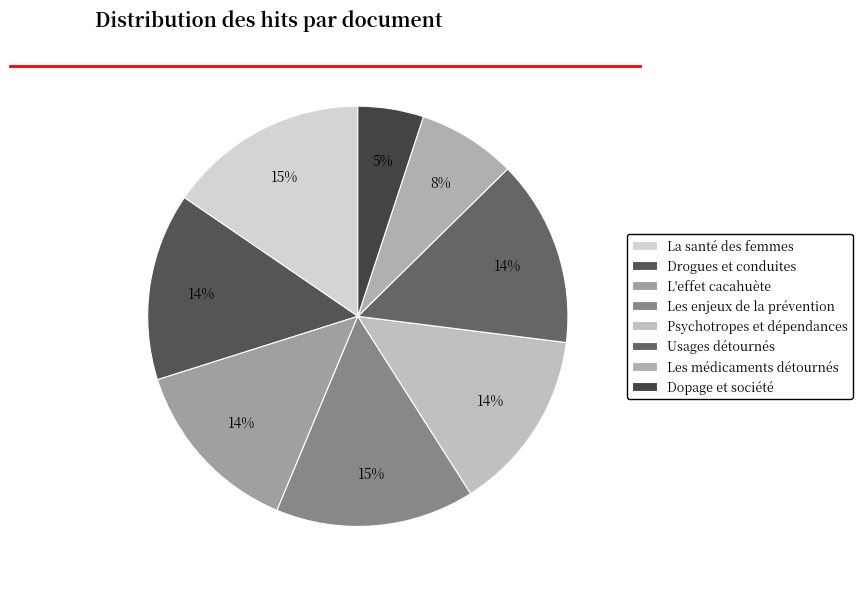

Count the number of slices in the pie.

8